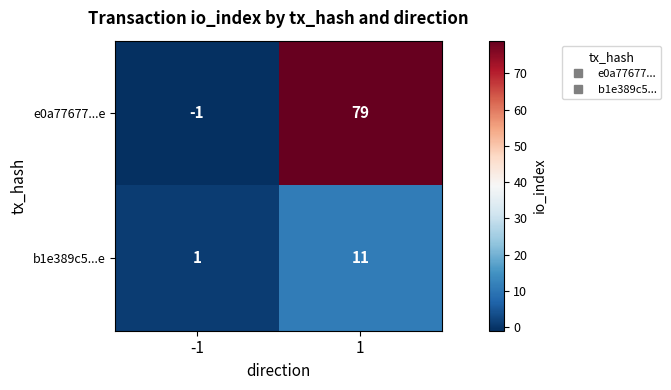

What is the smallest value displayed?

-1